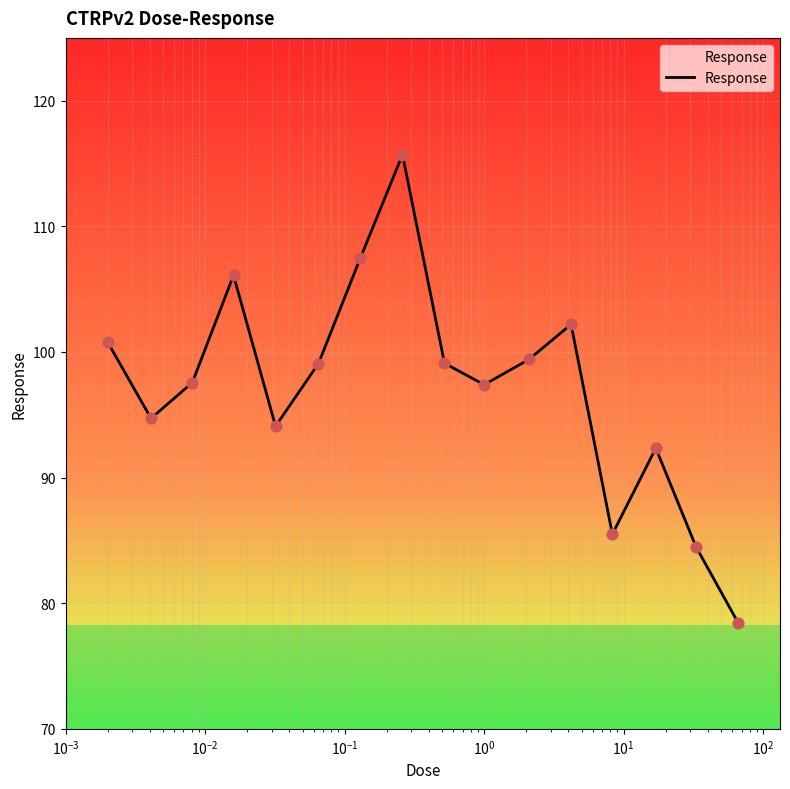

What is the greatest value displayed?

115.7